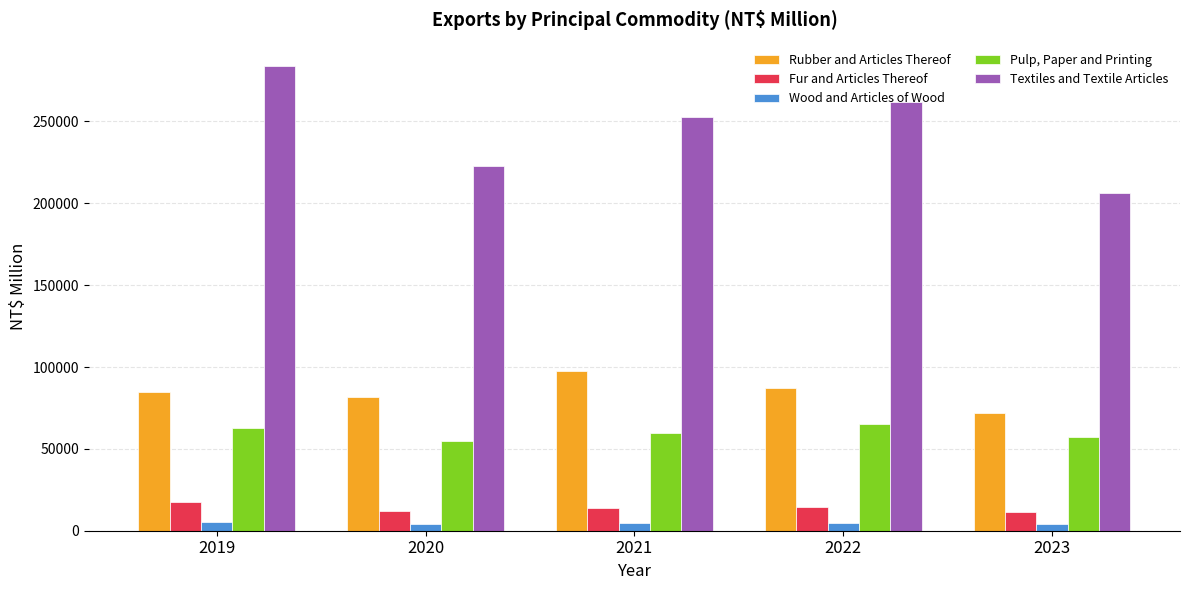

Which series has the largest total across all categories?

Textiles and Textile Articles